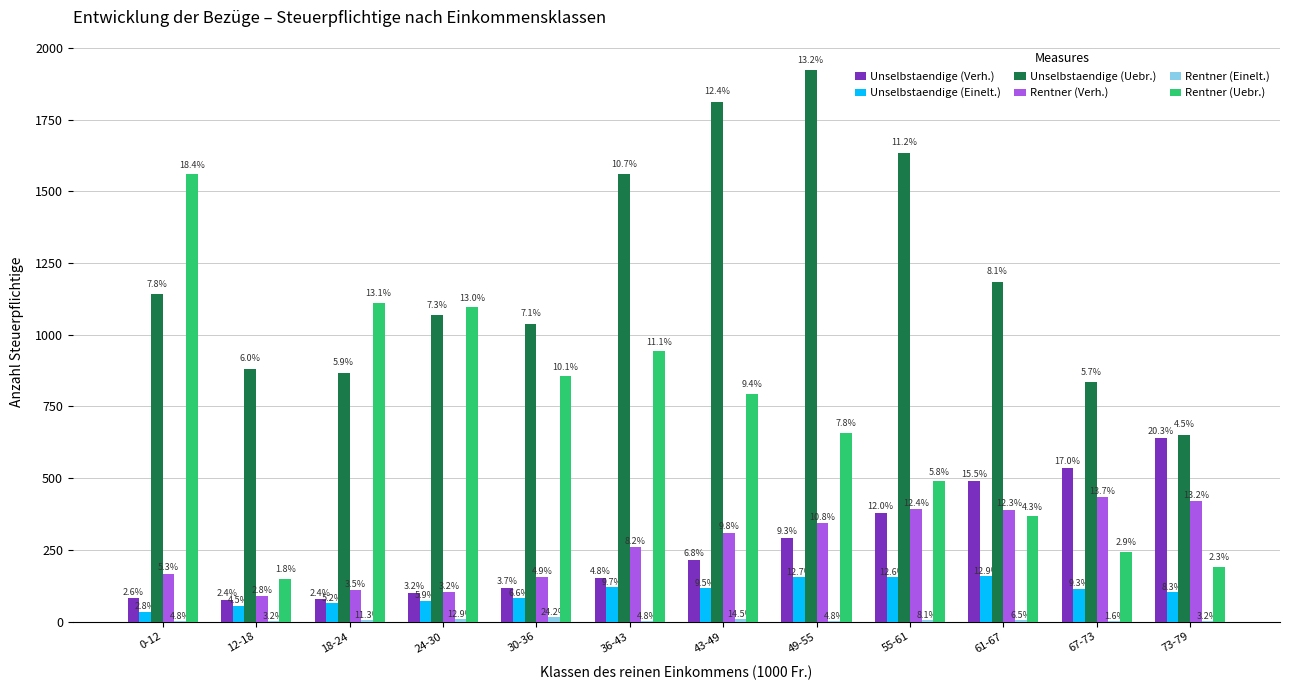

At which category is the sum across all series the highest?

49-55